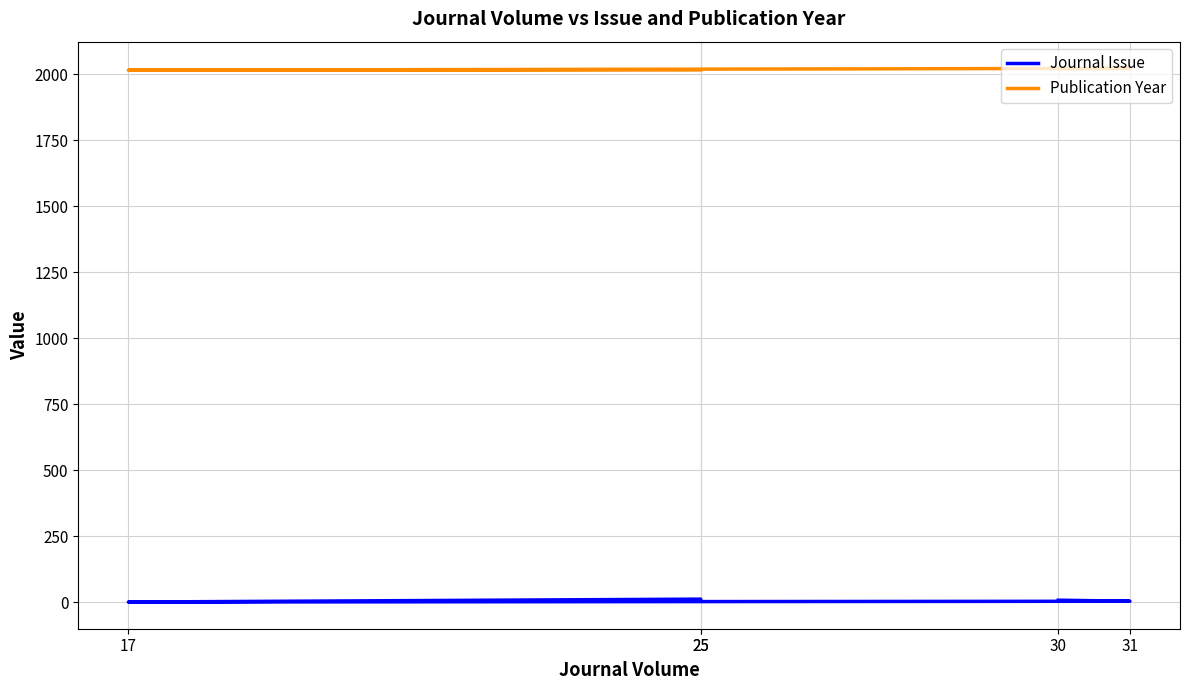

What is the difference between the maximum and minimum values in the Publication Year series?

7